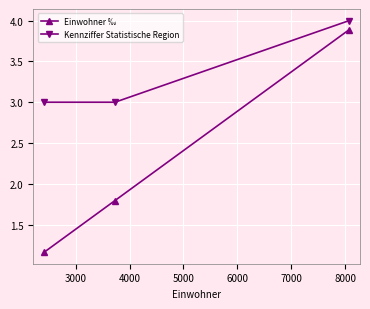

What is the average value of the Kennziffer Statistische Region series?

3.3